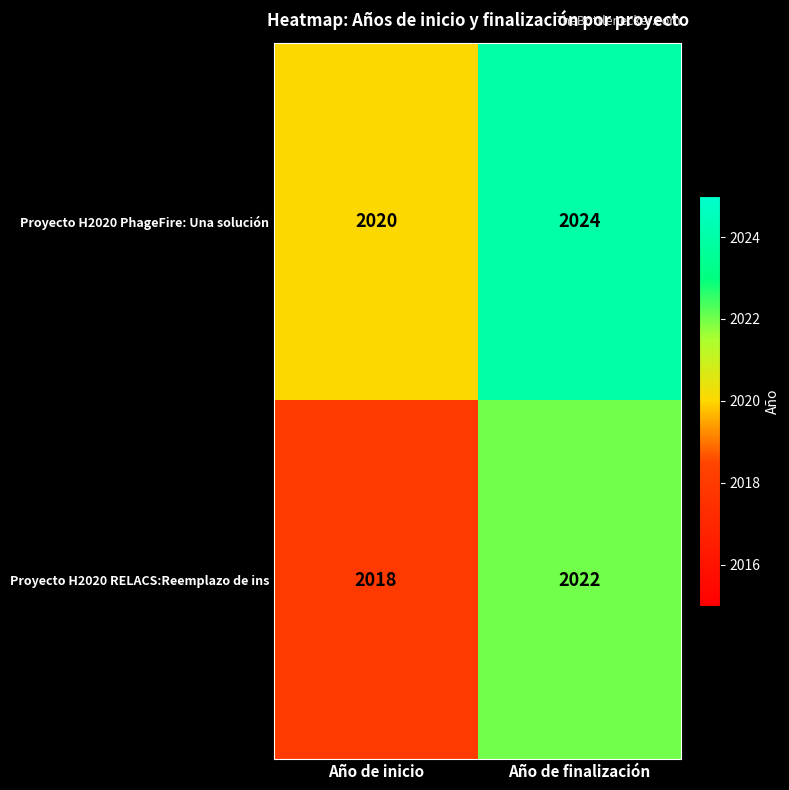

What value does the Proyecto H2020 RELACS:Reemplazo de ins series have at Año de inicio?

2018